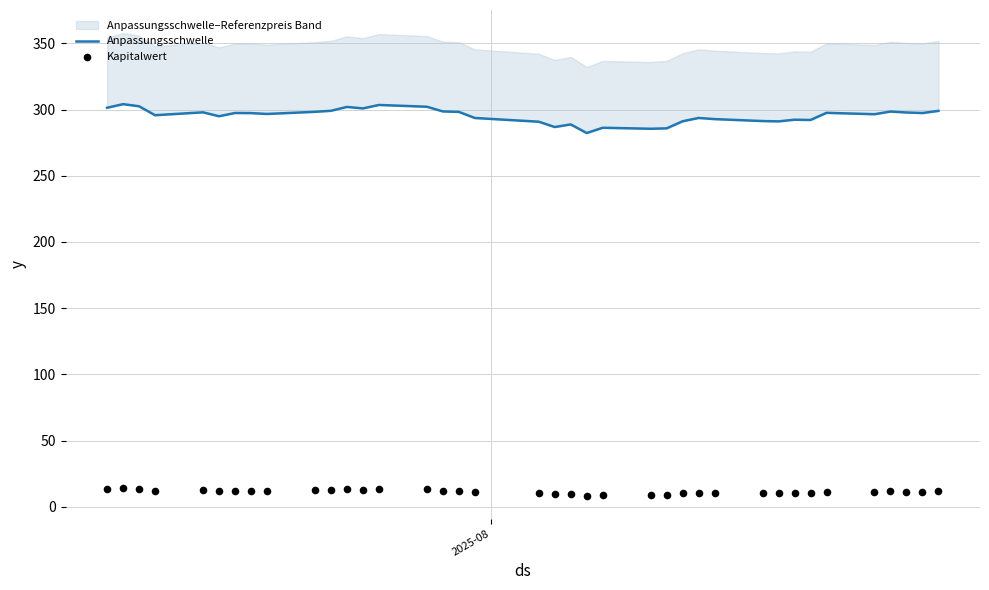

Which series reaches the minimum Y coordinate?

Kapitalwert